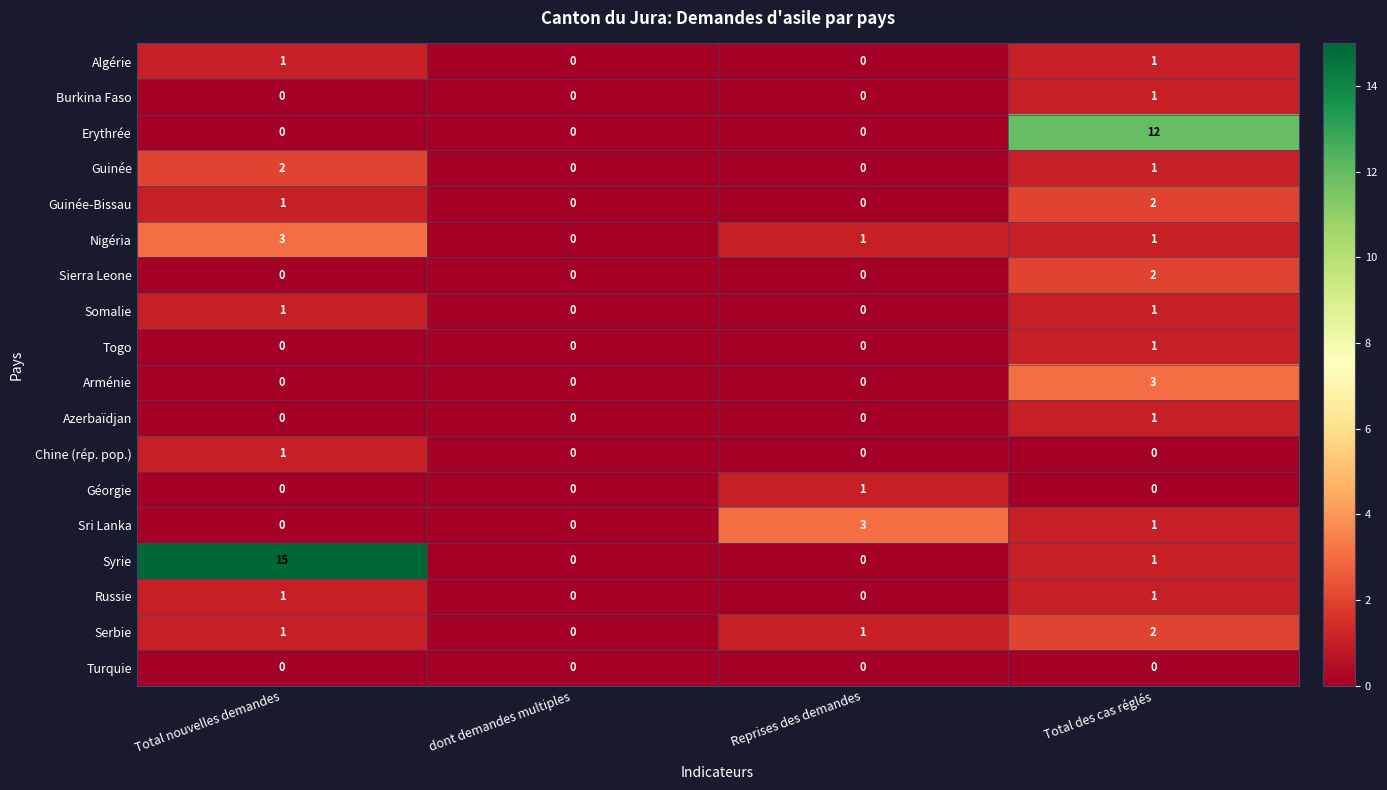

True or false: Nigéria has a value of 1 at Total nouvelles demandes.

False